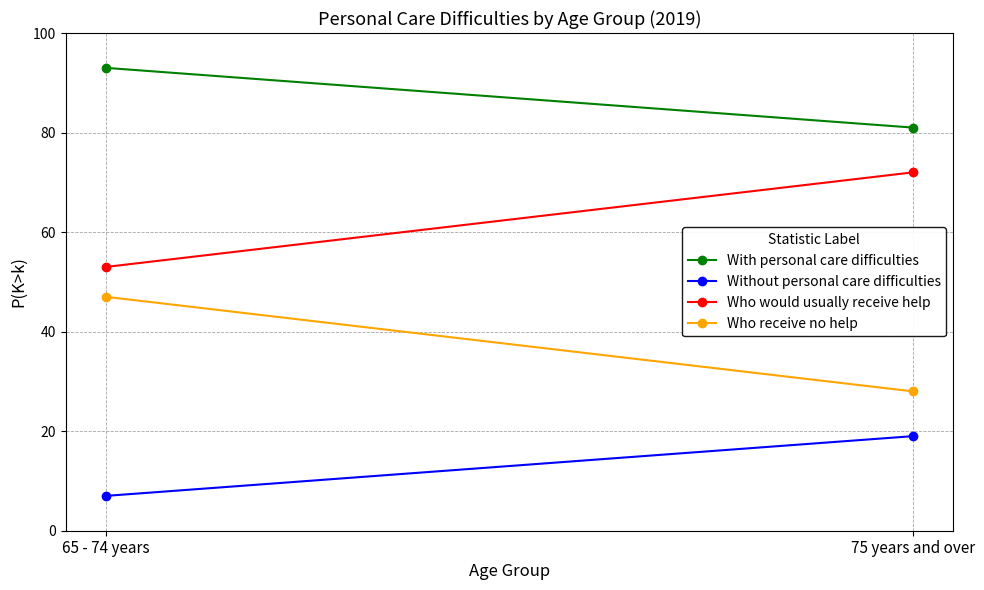

At 65 - 74 years, list the series in order from largest to smallest.

With personal care difficulties, Who would usually receive help, Who receive no help, Without personal care difficulties